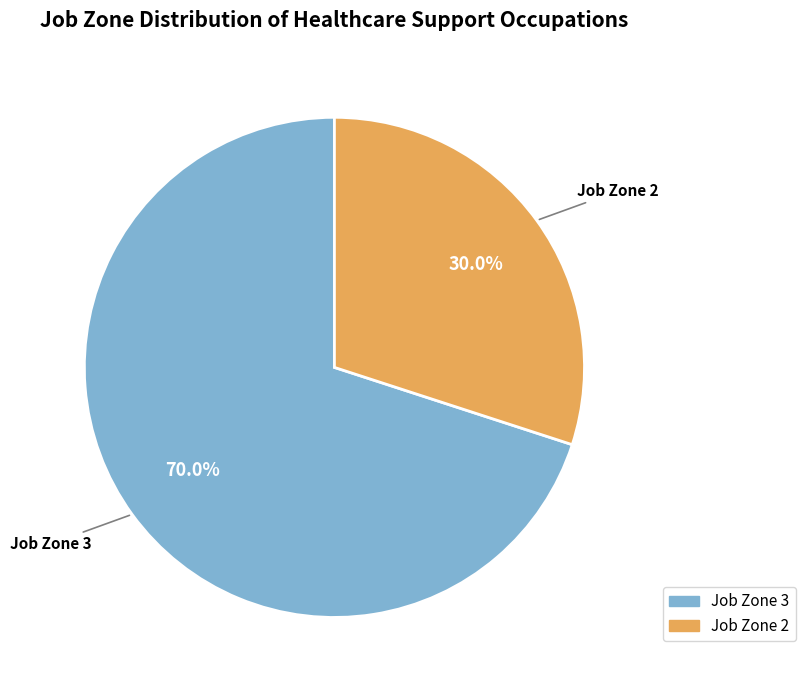

To the nearest percent, what is the difference between the largest and smallest slice percentages?

40%